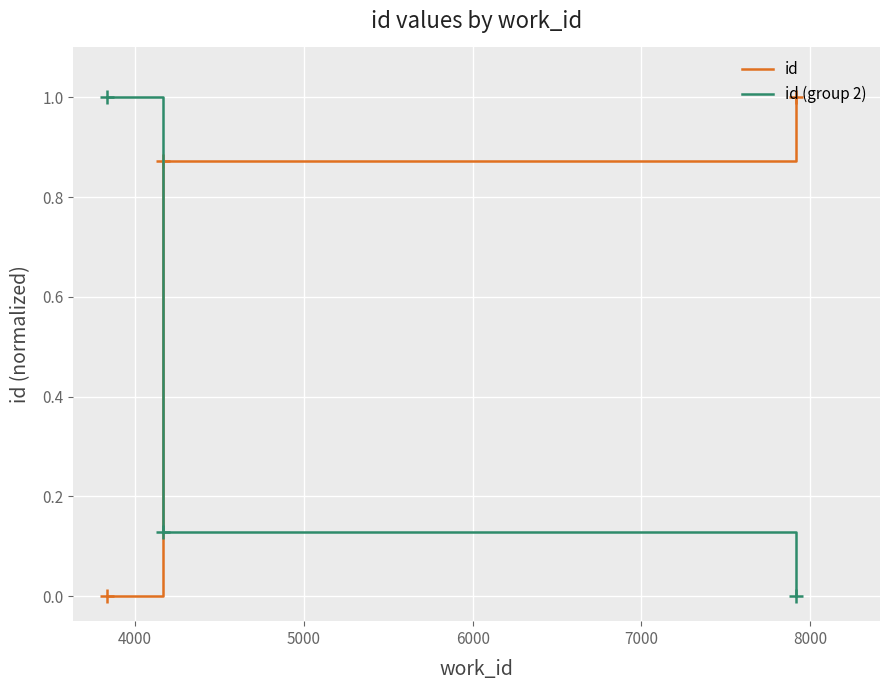

What is the sum of all id (group 2) values?

1.1